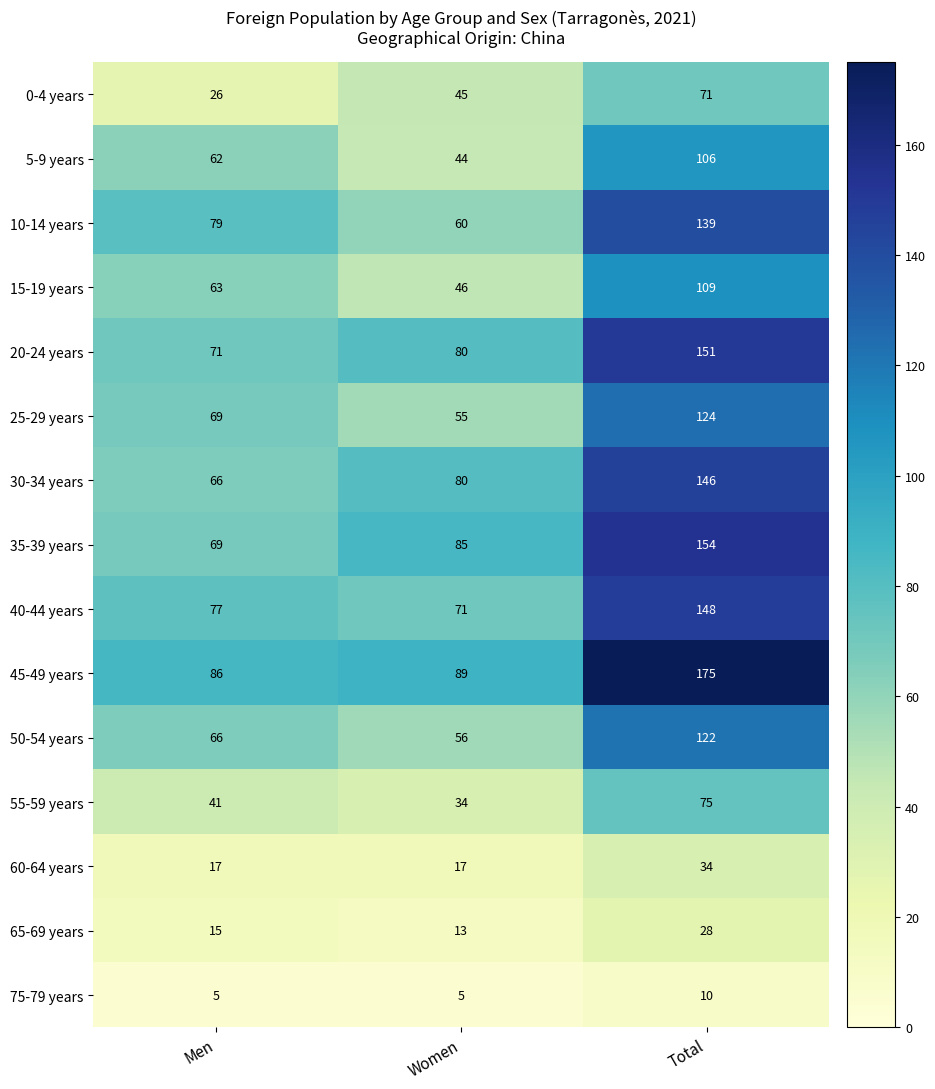

Rank the categories by 40-44 years value from highest to lowest.

Total, Men, Women